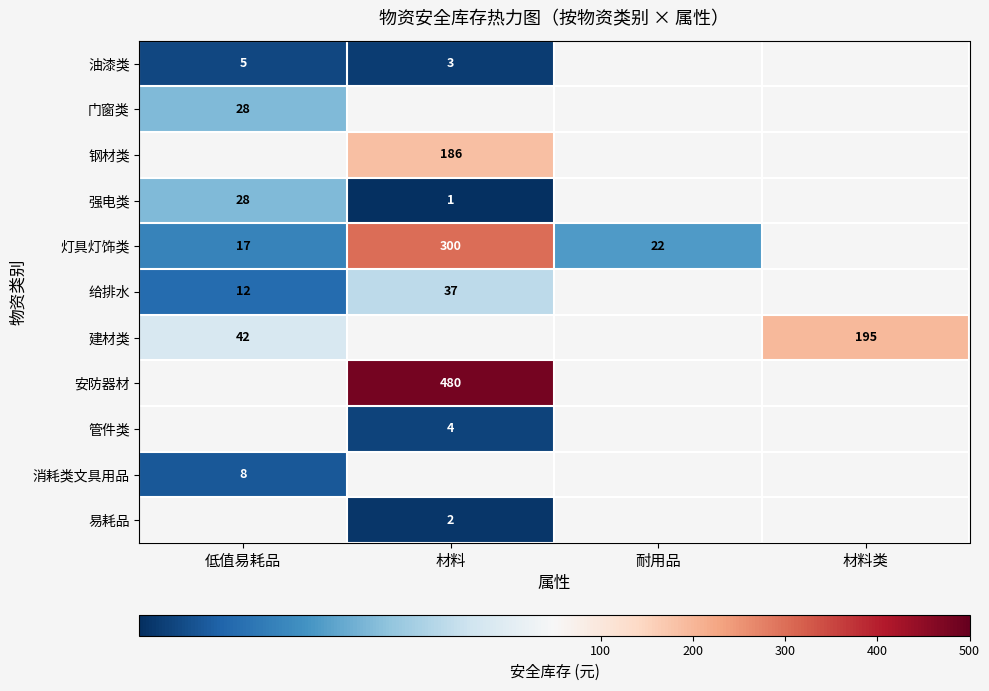

At how many categories does at least one series exceed 270?

1